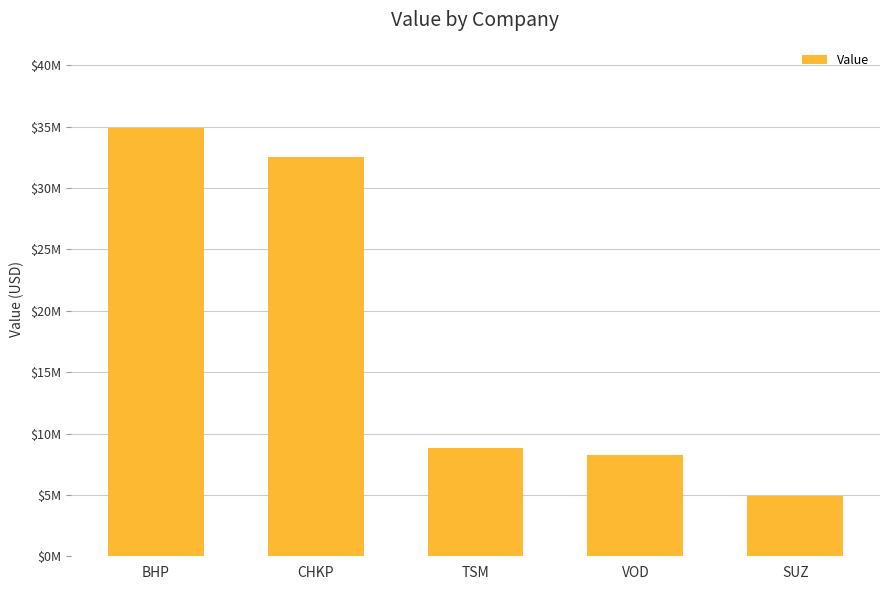

What is the average value?

17868600